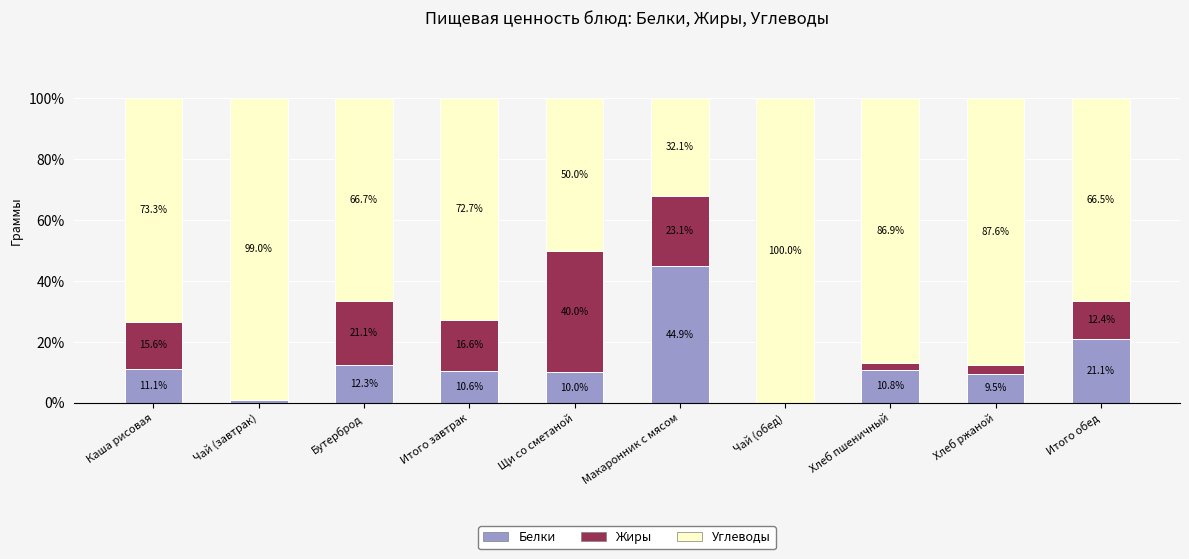

Read the Белки value at Хлеб ржаной.

9.5